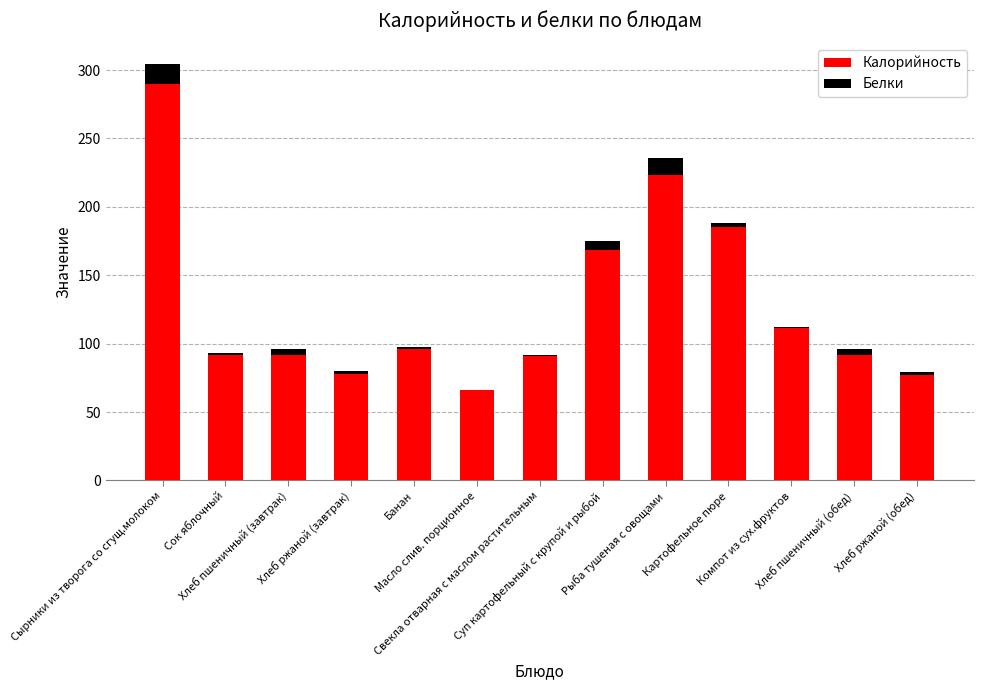

What is the highest value of the Калорийность series?

290.0